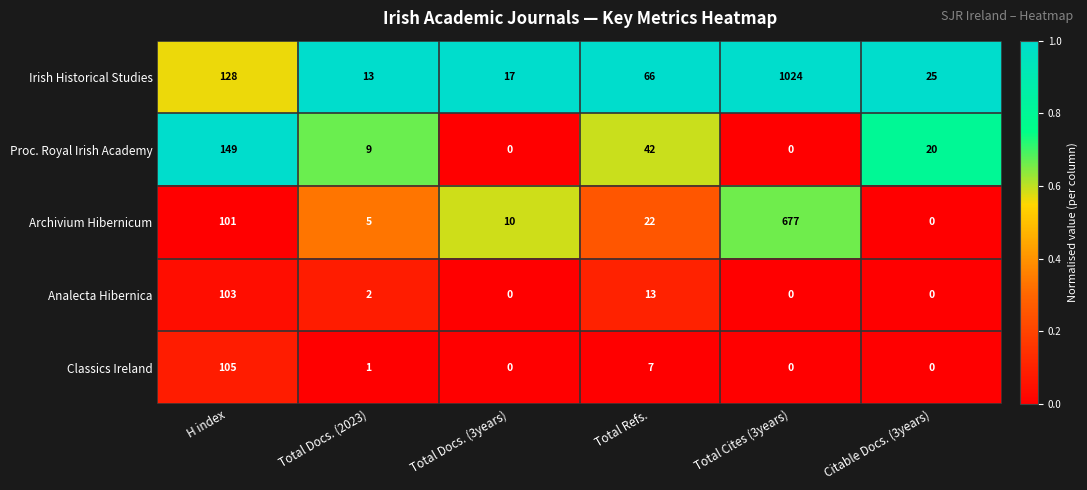

What is the maximum value shown in the chart?

1024